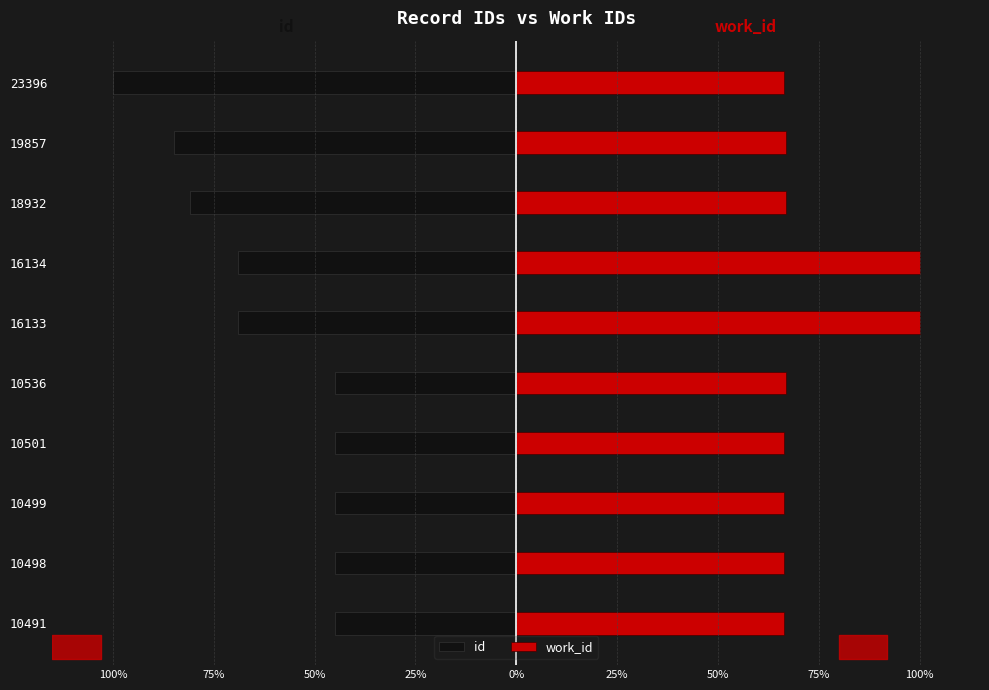

At how many categories does at least one series exceed 11?

10